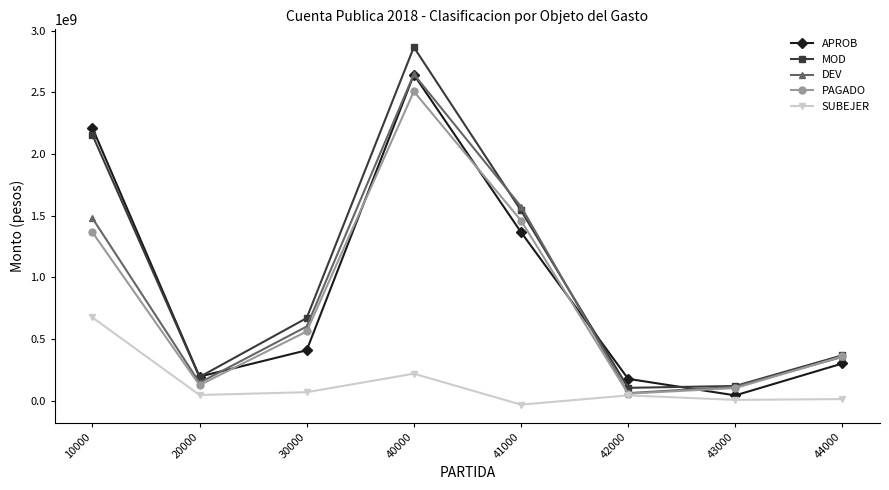

How many values in the PAGADO series exceed 561439008?

4